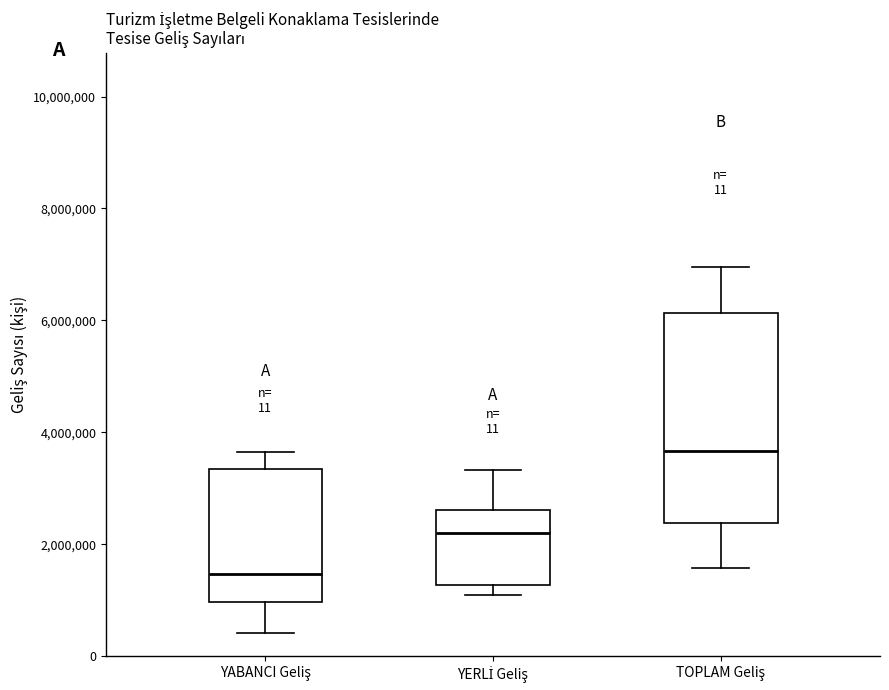

Reading left to right, transcribe this box plot: for each box, give where its median line is, the range the box spans, and where its two whiskers end, as read against the y-axis. The values are not printed on the chart, so give them approximately, as read against the axis.

YABANCI Geliş: median 1400000, box 1000000 to 3400000, whiskers 400000 to 3600000
YERLİ Geliş: median 2200000, box 1200000 to 2600000, whiskers 1200000 (just below the box's lower edge) to 3400000
TOPLAM Geliş: median 3600000, box 2400000 to 6200000, whiskers 1600000 to 7000000